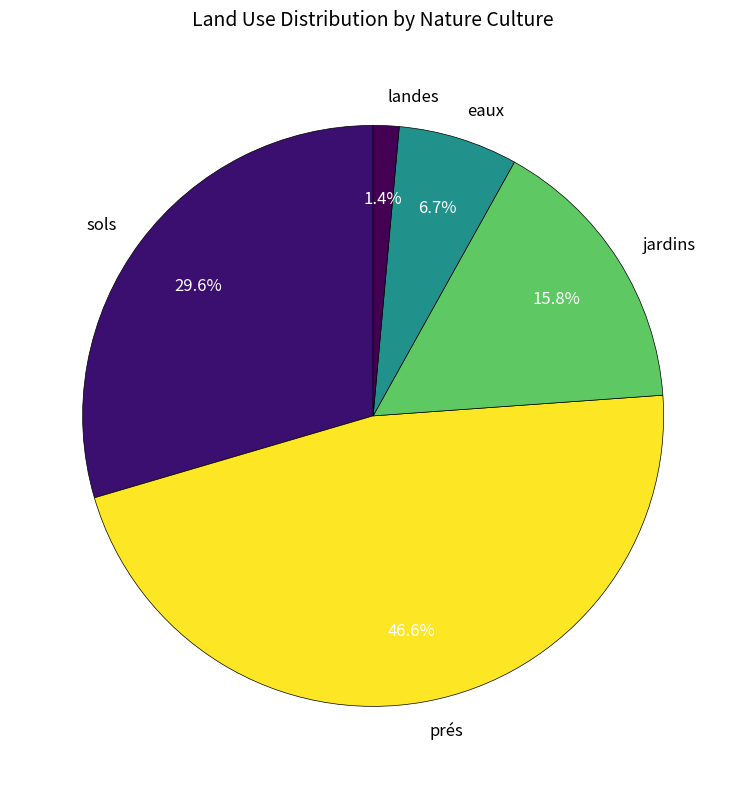

Which slice is the smallest?

landes